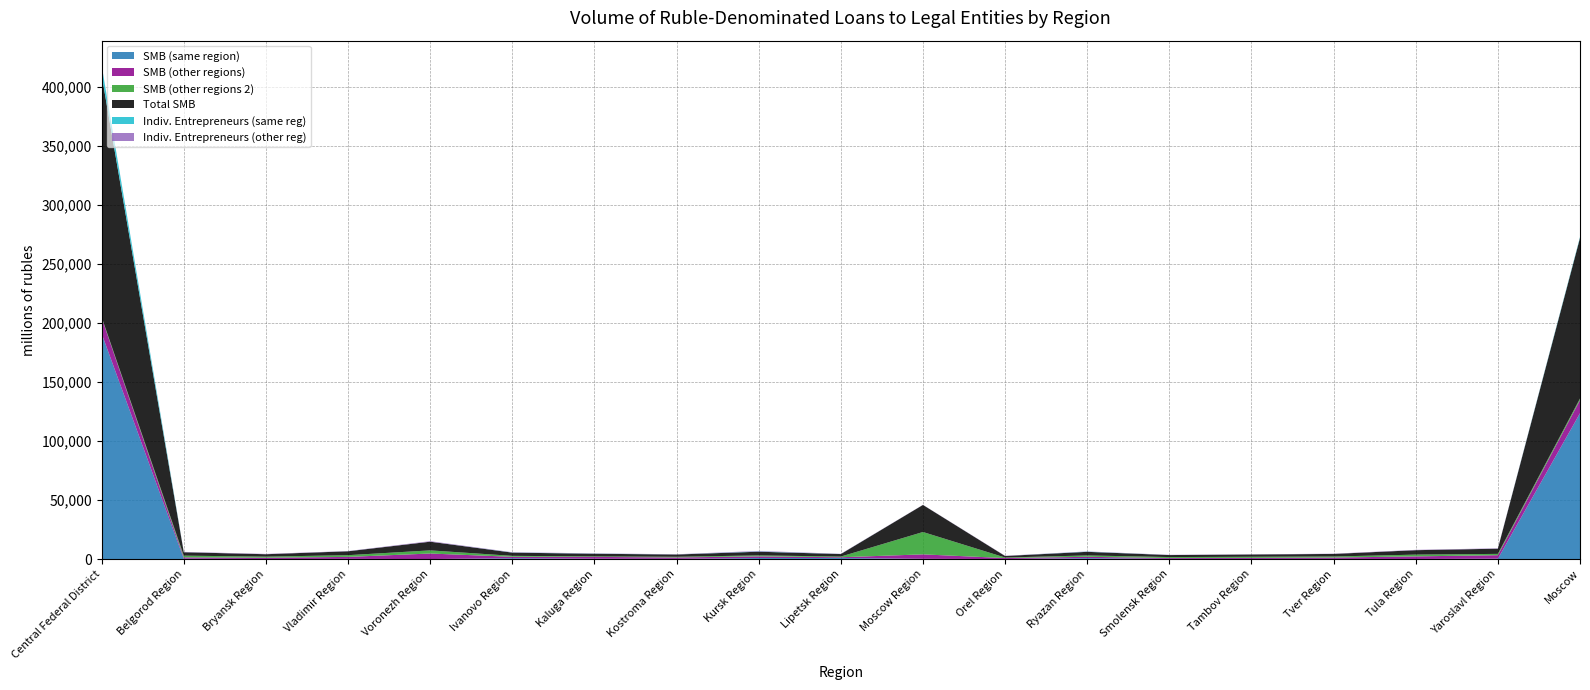

Reading right to left, what are all the values shown in this chart?

SMB (same region): Moscow=123510	Yaroslavl Region=320	Tula Region=57	Tver Region=127	Tambov Region=87	Smolensk Region=146	Ryazan Region=793	Orel Region=0	Moscow Region=207	Lipetsk Region=893	Kursk Region=915	Kostroma Region=134	Kaluga Region=263	Ivanovo Region=736	Voronezh Region=0	Vladimir Region=157	Bryansk Region=0	Belgorod Region=321	Central Federal District=190947
SMB (other regions): Moscow=11095	Yaroslavl Region=2958	Tula Region=2213	Tver Region=1133	Tambov Region=887	Smolensk Region=715	Ryazan Region=1123	Orel Region=846	Moscow Region=3768	Lipetsk Region=634	Kursk Region=1376	Kostroma Region=1220	Kaluga Region=1565	Ivanovo Region=1172	Voronezh Region=4695	Vladimir Region=1680	Bryansk Region=1126	Belgorod Region=1117	Central Federal District=13351
SMB (other regions 2): Moscow=1363	Yaroslavl Region=1112	Tula Region=1492	Tver Region=912	Tambov Region=961	Smolensk Region=833	Ryazan Region=1146	Orel Region=457	Moscow Region=18945	Lipetsk Region=592	Kursk Region=820	Kostroma Region=574	Kaluga Region=420	Ivanovo Region=816	Voronezh Region=2659	Vladimir Region=1453	Bryansk Region=926	Belgorod Region=1456	Central Federal District=628
Total SMB: Moscow=135968	Yaroslavl Region=4390	Tula Region=3762	Tver Region=2172	Tambov Region=1935	Smolensk Region=1694	Ryazan Region=3062	Orel Region=1303	Moscow Region=22920	Lipetsk Region=2119	Kursk Region=3111	Kostroma Region=1928	Kaluga Region=2248	Ivanovo Region=2724	Voronezh Region=7354	Vladimir Region=3290	Bryansk Region=2052	Belgorod Region=2894	Central Federal District=204926
Indiv. Entrepreneurs (same reg): Moscow=779	Yaroslavl Region=20	Tula Region=0	Tver Region=9	Tambov Region=12	Smolensk Region=17	Ryazan Region=171	Orel Region=0	Moscow Region=8	Lipetsk Region=42	Kursk Region=252	Kostroma Region=31	Kaluga Region=119	Ivanovo Region=111	Voronezh Region=0	Vladimir Region=38	Bryansk Region=0	Belgorod Region=37	Central Federal District=8016
Indiv. Entrepreneurs (other reg): Moscow=21	Yaroslavl Region=318	Tula Region=277	Tver Region=200	Tambov Region=133	Smolensk Region=179	Ryazan Region=176	Orel Region=179	Moscow Region=95	Lipetsk Region=171	Kursk Region=416	Kostroma Region=182	Kaluga Region=211	Ivanovo Region=228	Voronezh Region=456	Vladimir Region=173	Bryansk Region=257	Belgorod Region=248	Central Federal District=258